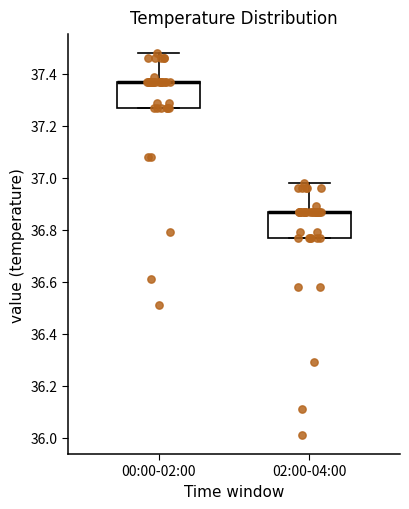

Reading left to right, transcribe this box plot: for each box, give where its median line is, the range the box spans, and where its two whiskers end, as read against the y-axis. The values are not printed on the chart, so give them approximately, as read against the axis.

00:00-02:00: median 37.38 (drawn on the box's upper edge), box 37.28 to 37.38, whiskers 37.28 to 37.48
02:00-04:00: median 36.88 (drawn on the box's upper edge), box 36.78 to 36.88, whiskers 36.78 to 36.98